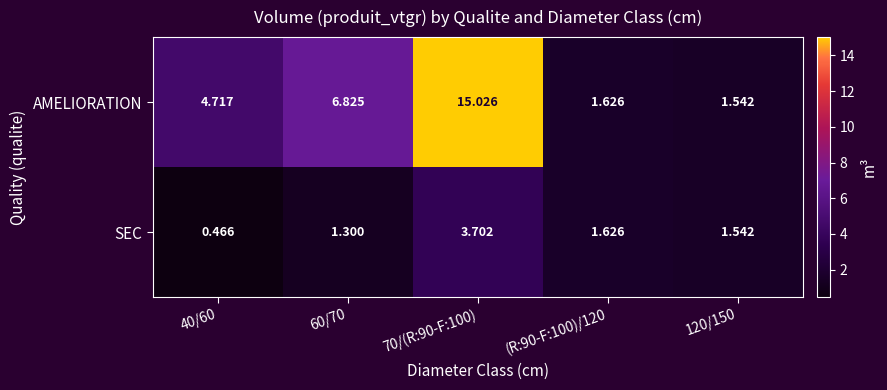

Which series has the widest spread of values?

AMELIORATION